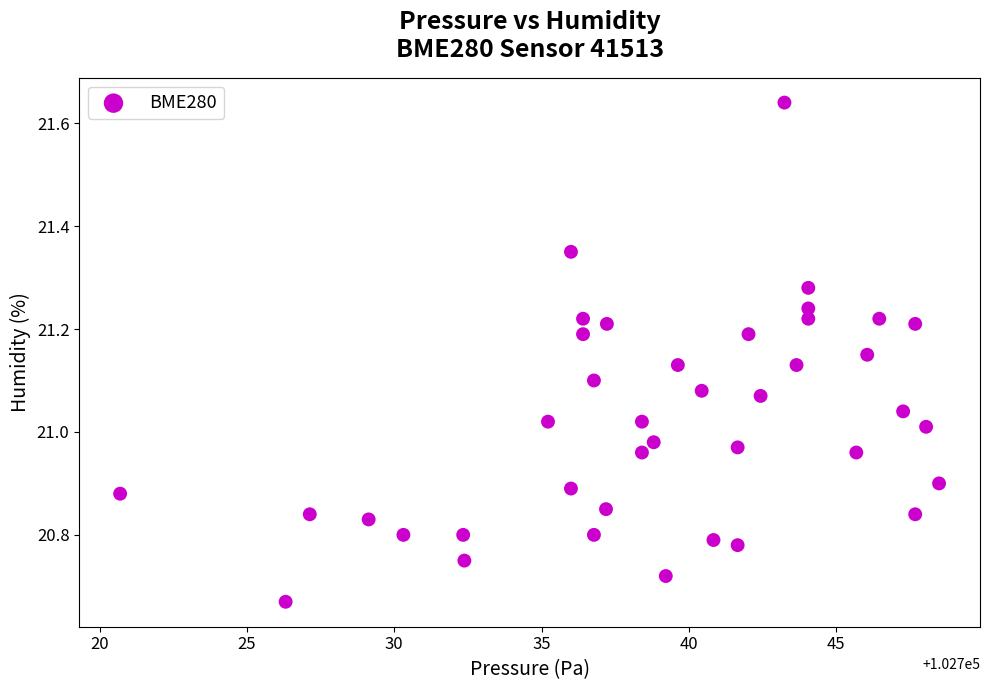

What is the range of Y values (max minus min)?

1.0